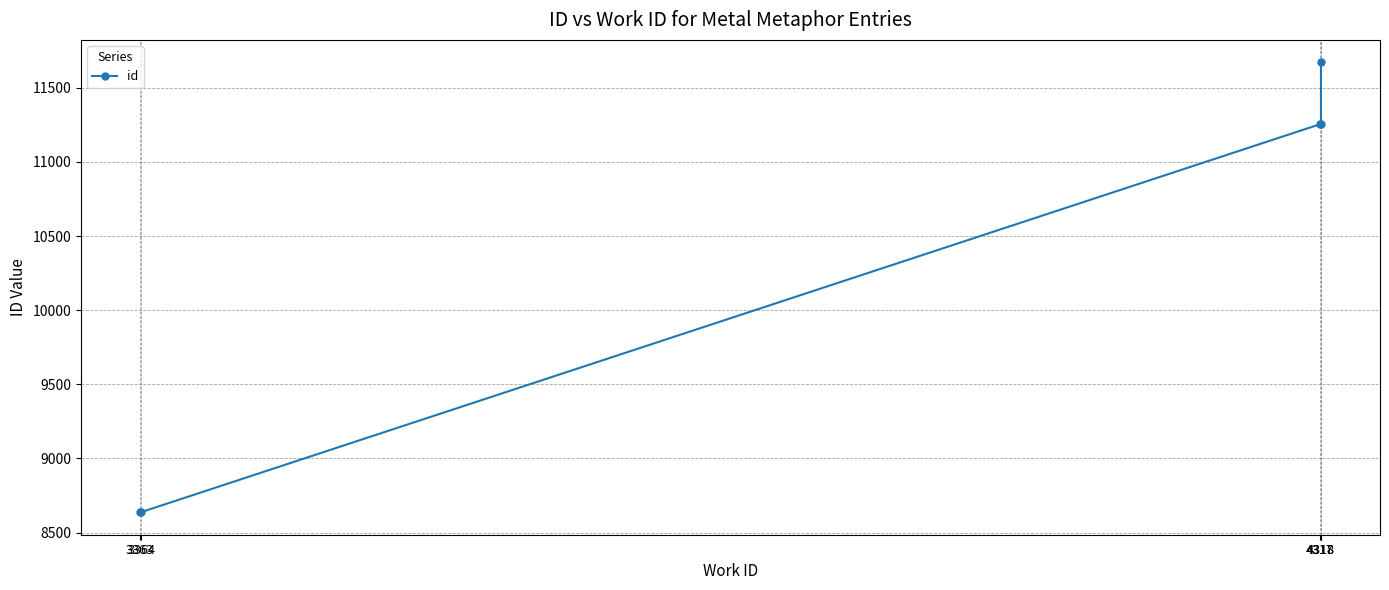

Reading right to left, what are all the values shown in this chart?

11672	11255	11254	8638	8637